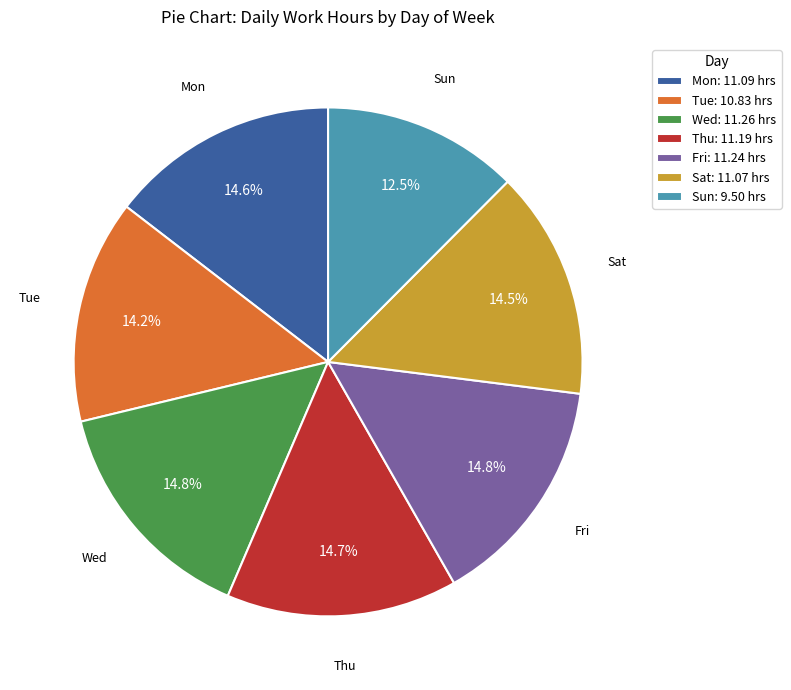

Which has a higher value, Sun or Mon?

Mon